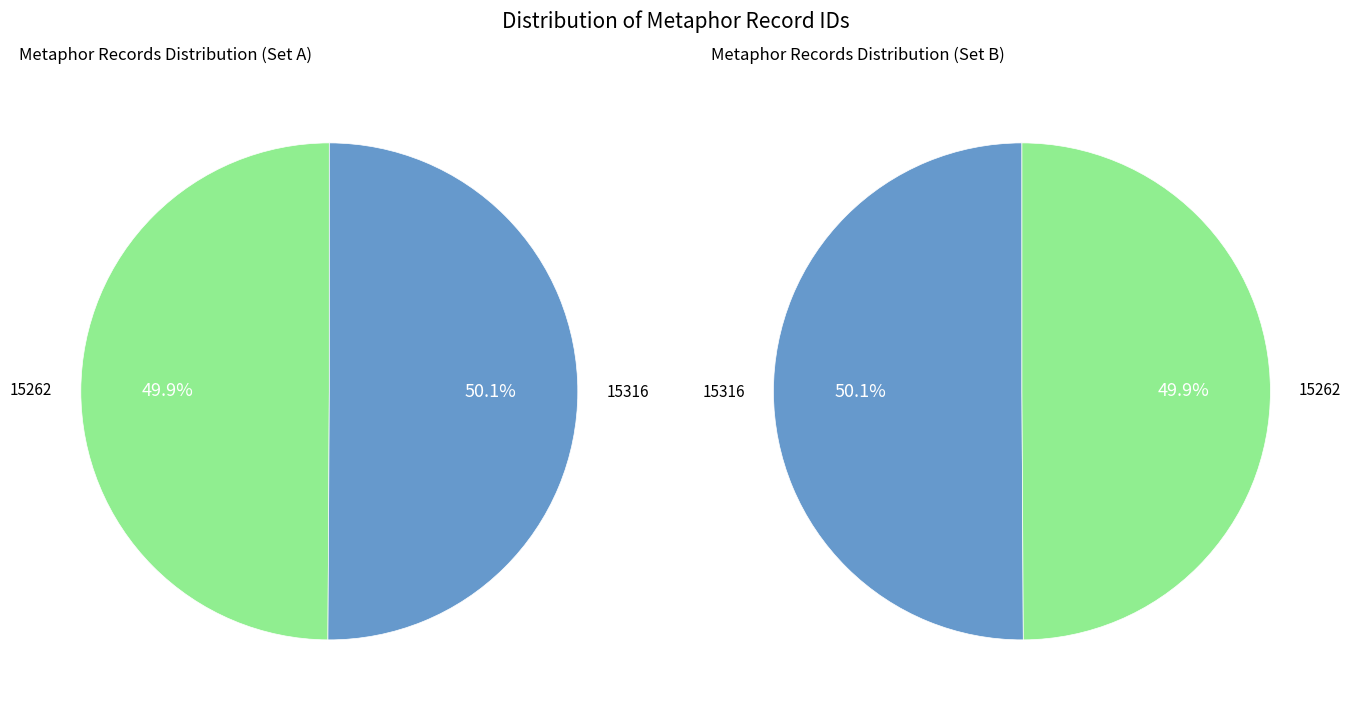

What percentage is NOT represented by 15316?

49.9%